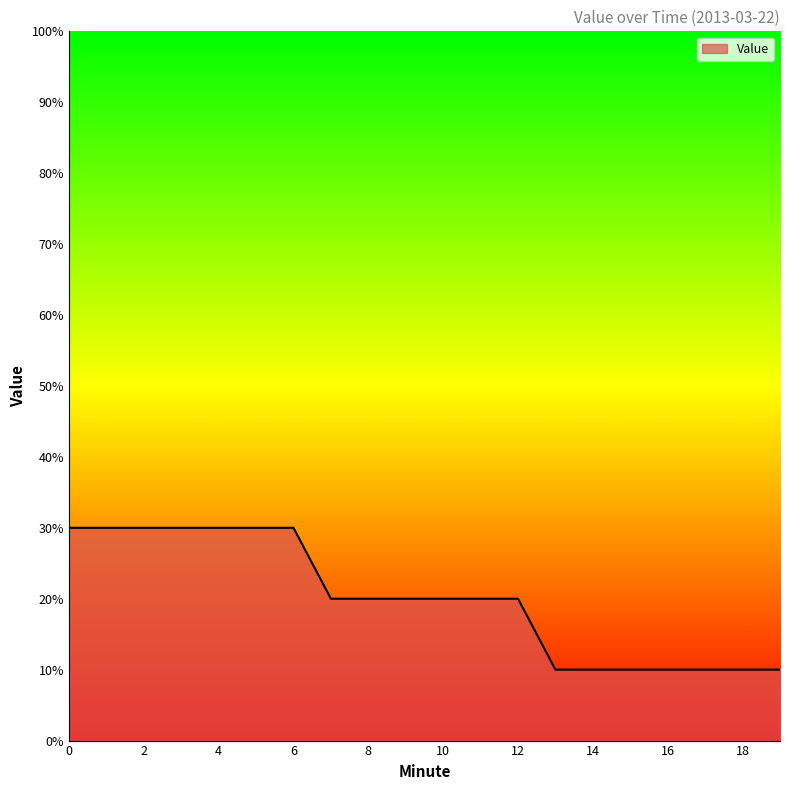

Does the chart have visible grid lines?

No